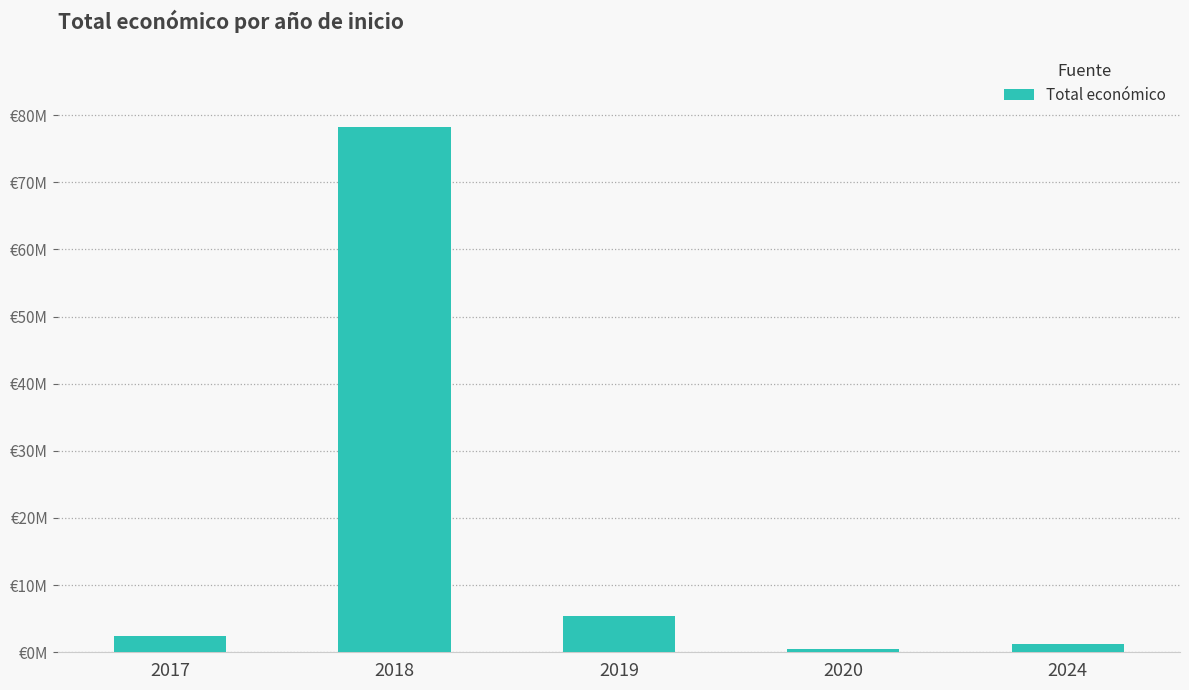

What is the difference between the maximum and second lowest values?

76942808